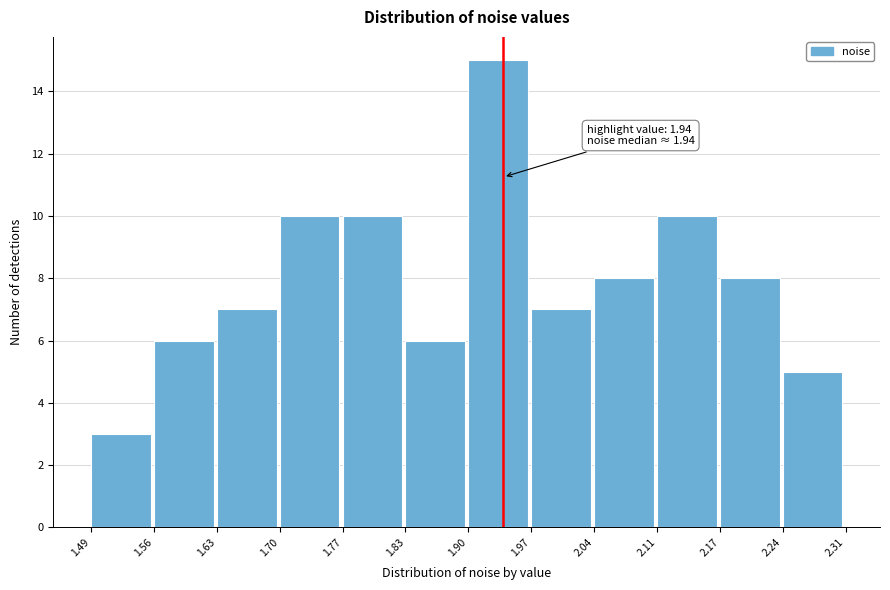

Over which range of the x-axis is the bar tallest?

1.90 to 1.97